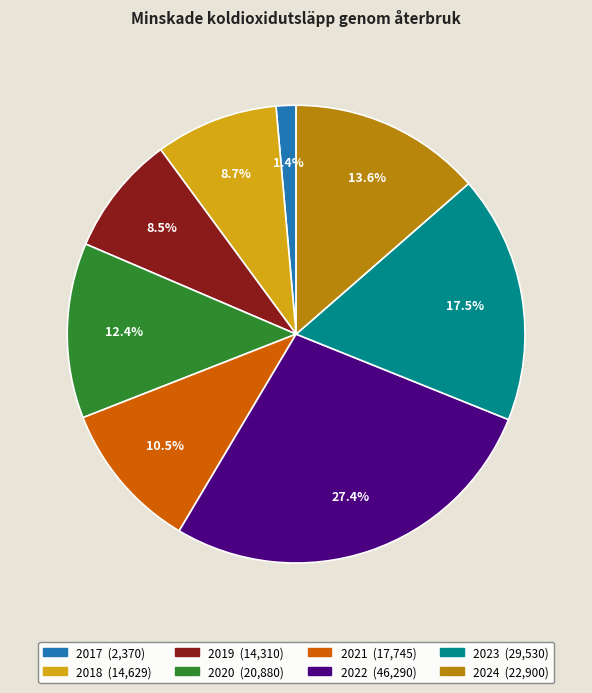

To the nearest percent, what is the combined percentage of 2019 and 2021?

19%